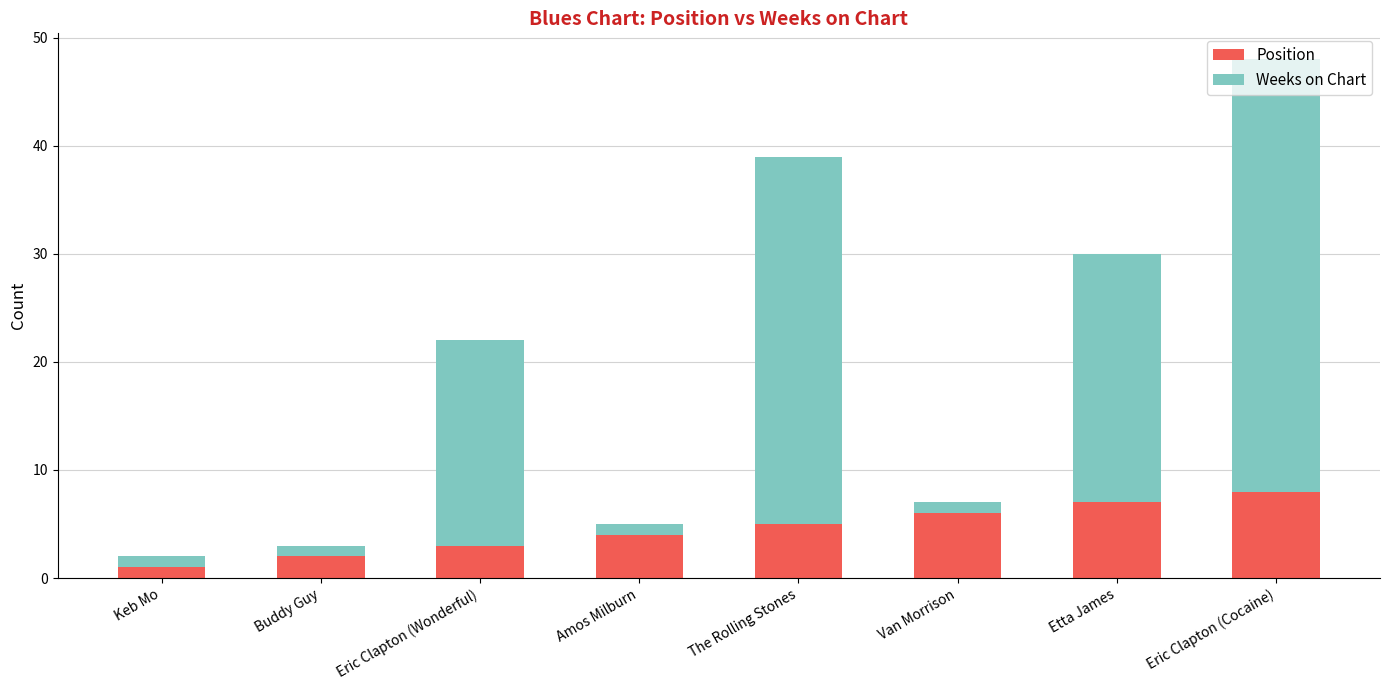

At which category is the sum across all series the highest?

Eric Clapton (Cocaine)